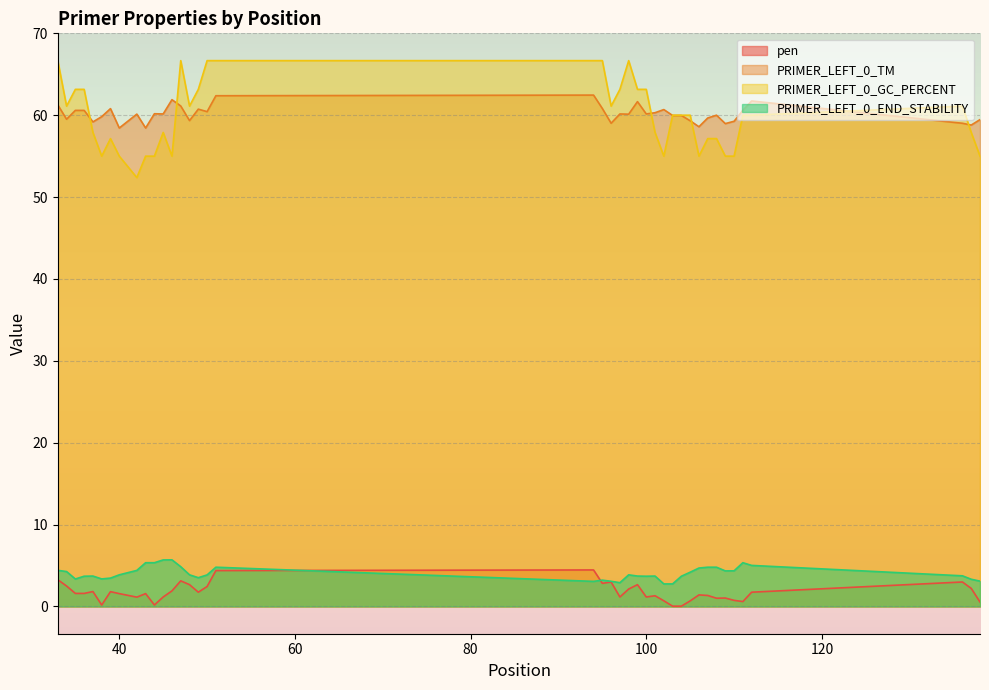

True or false: PRIMER_LEFT_0_END_STABILITY has a value of 1.9 at 136.

False